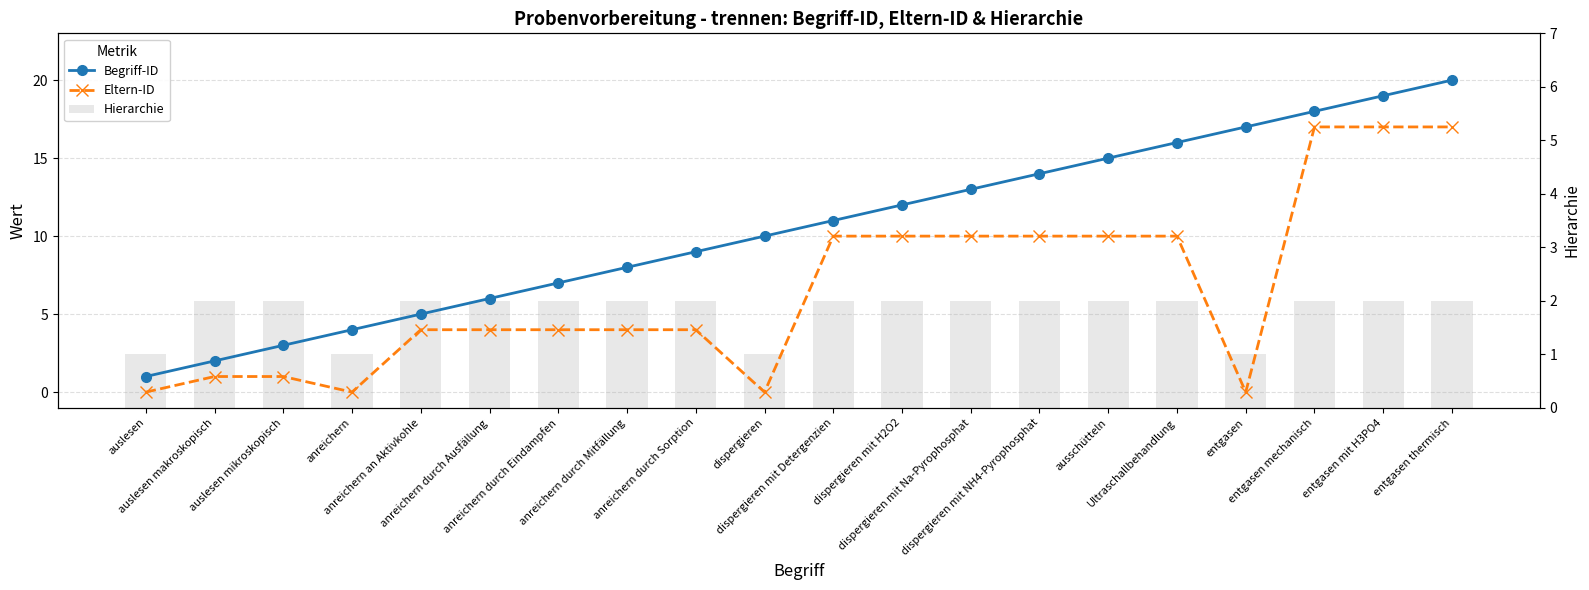

Are the bars horizontal?

No